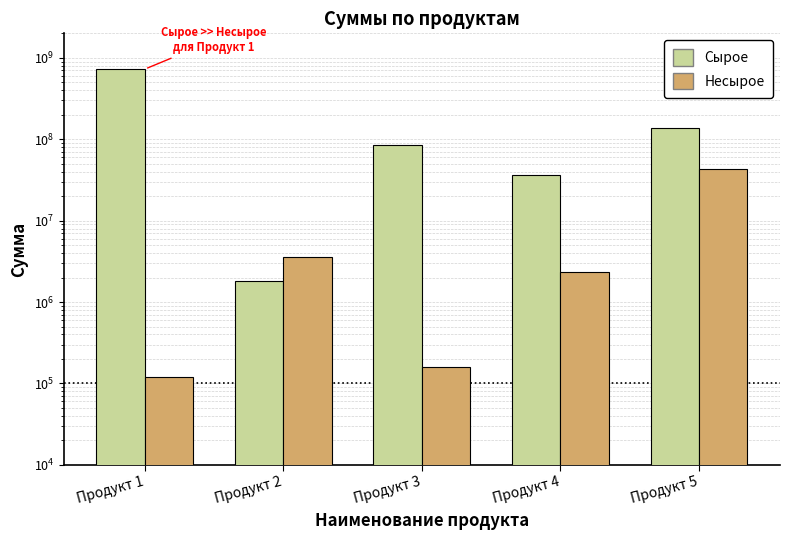

What is the difference between the highest and lowest values at Продукт 5?

93067318.0